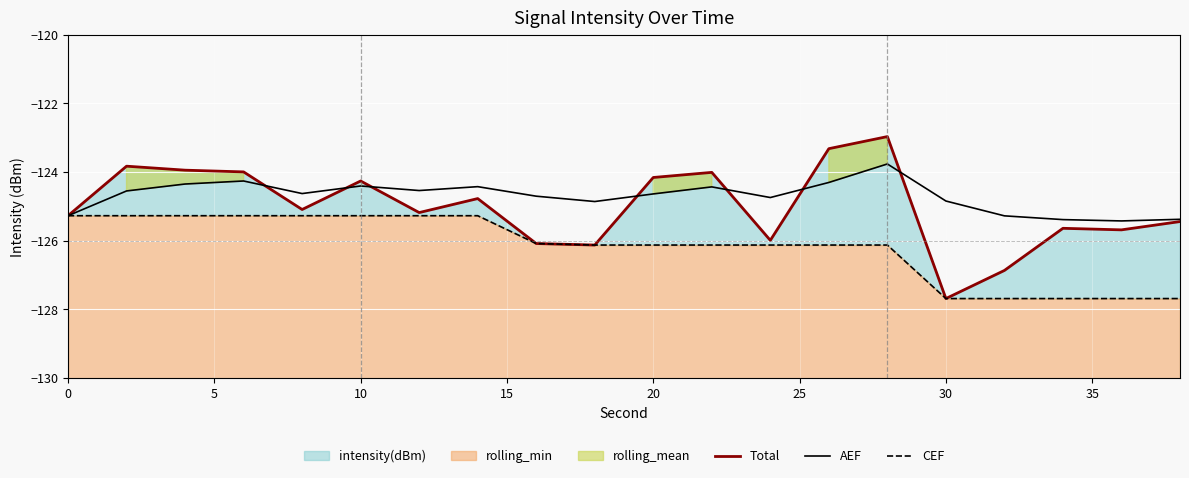

What is the spread (max minus min) of values at 17?

2.3